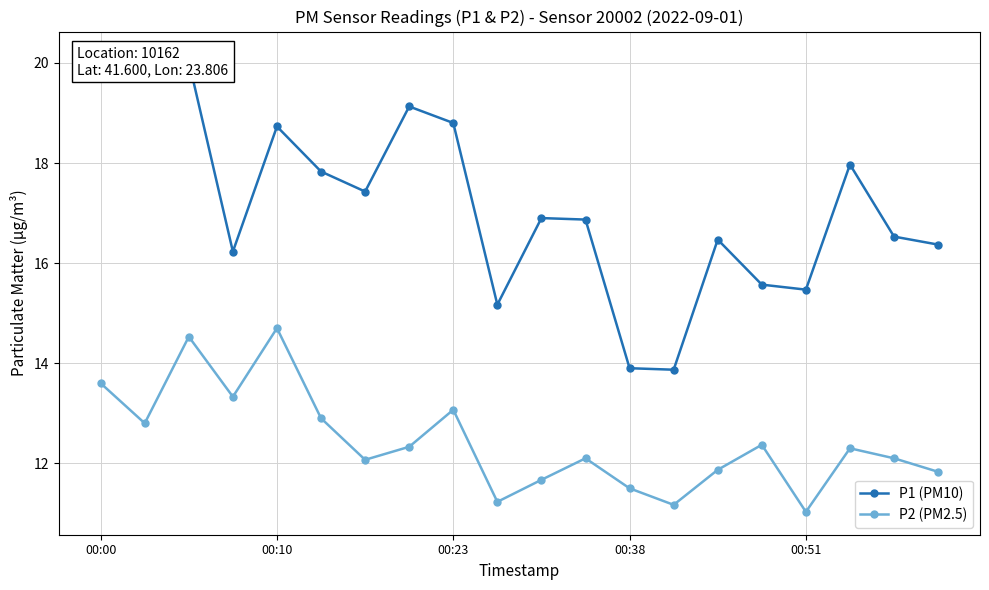

Rank the series by their average value, from highest to lowest.

P1 (PM10), P2 (PM2.5)